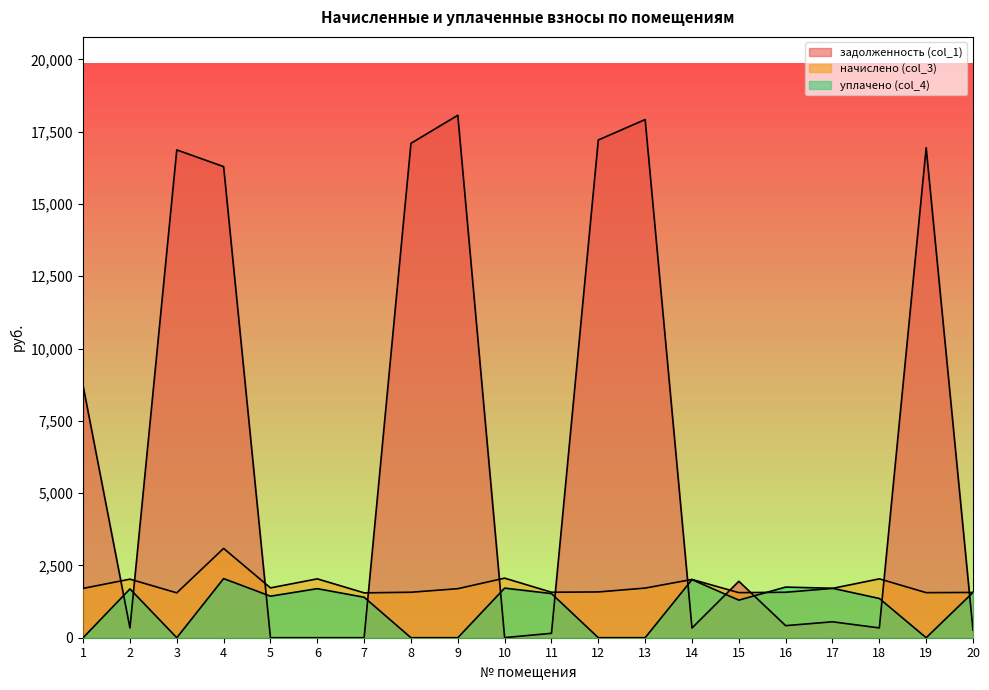

What is the difference between the highest and lowest values at 3?

16867.8